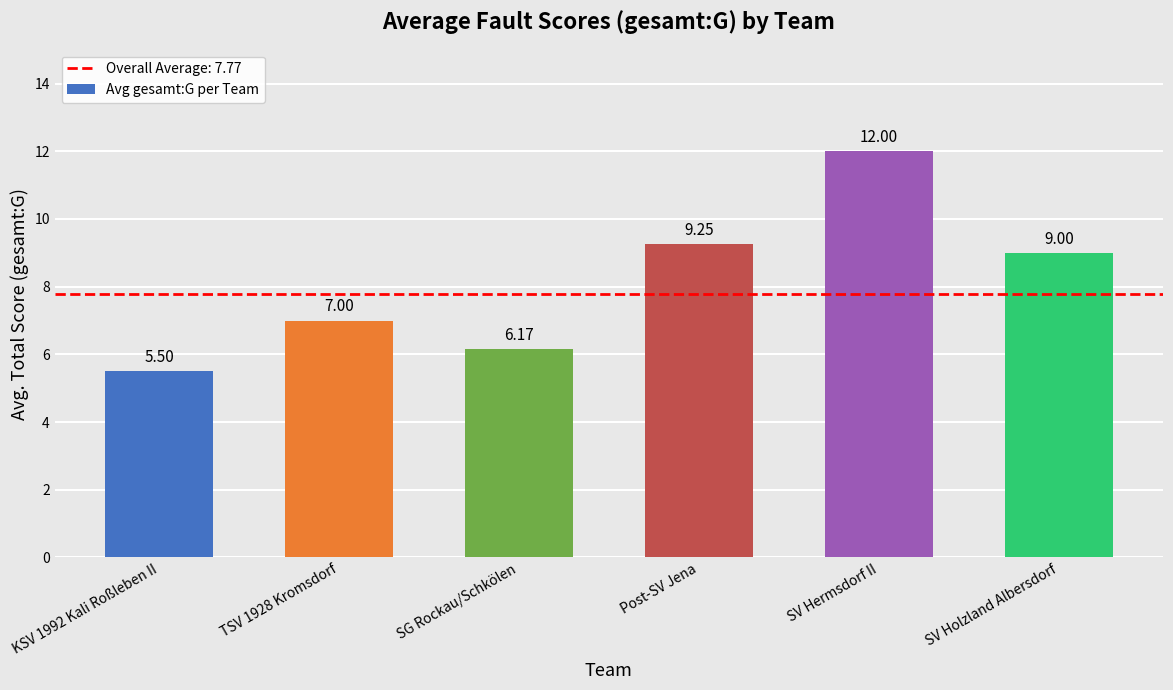

What is the change in value from TSV 1928 Kromsdorf to SG Rockau/Schkölen?

-0.8